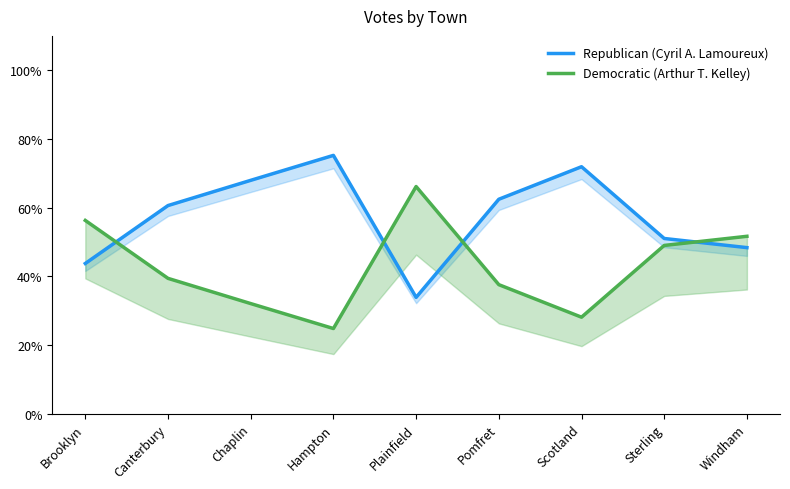

In Democratic (Arthur T. Kelley), how many points are higher than both neighbors (excluding endpoints)?

1